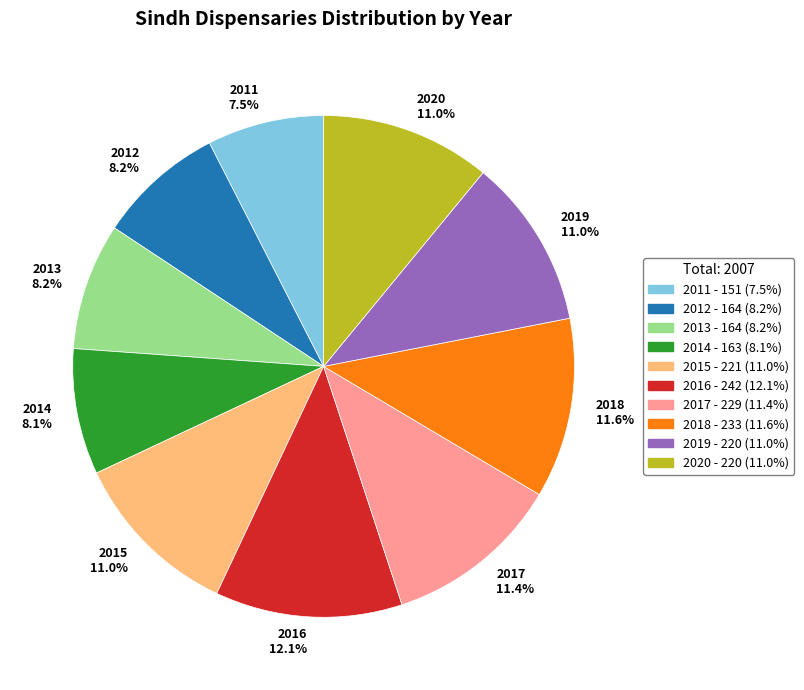

Approximately how many times larger is the value at 2011 compared to 2017?

0.7